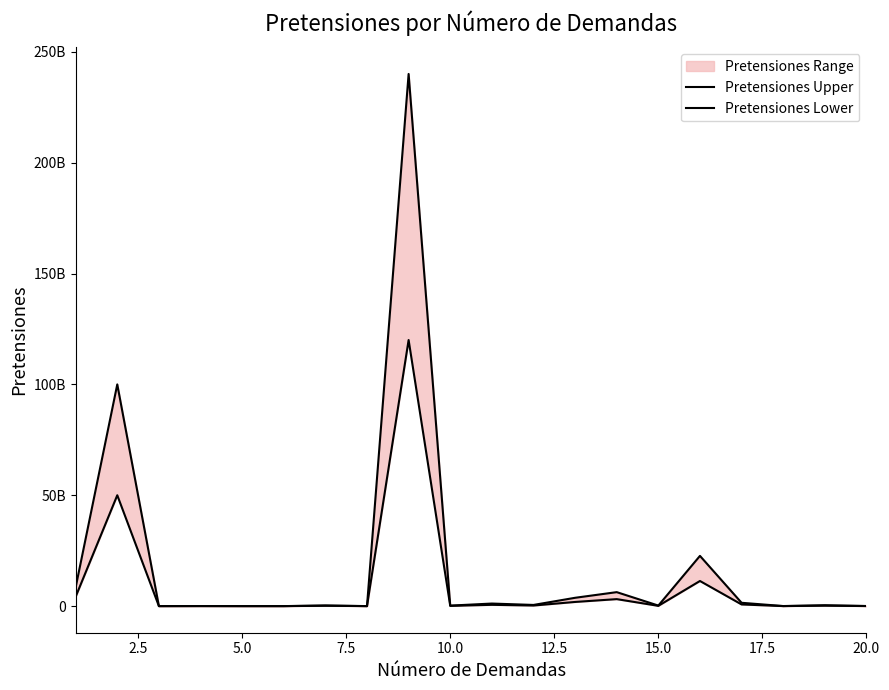

Which series changed the most between 0.0 and 10.0?

Pretensiones Upper